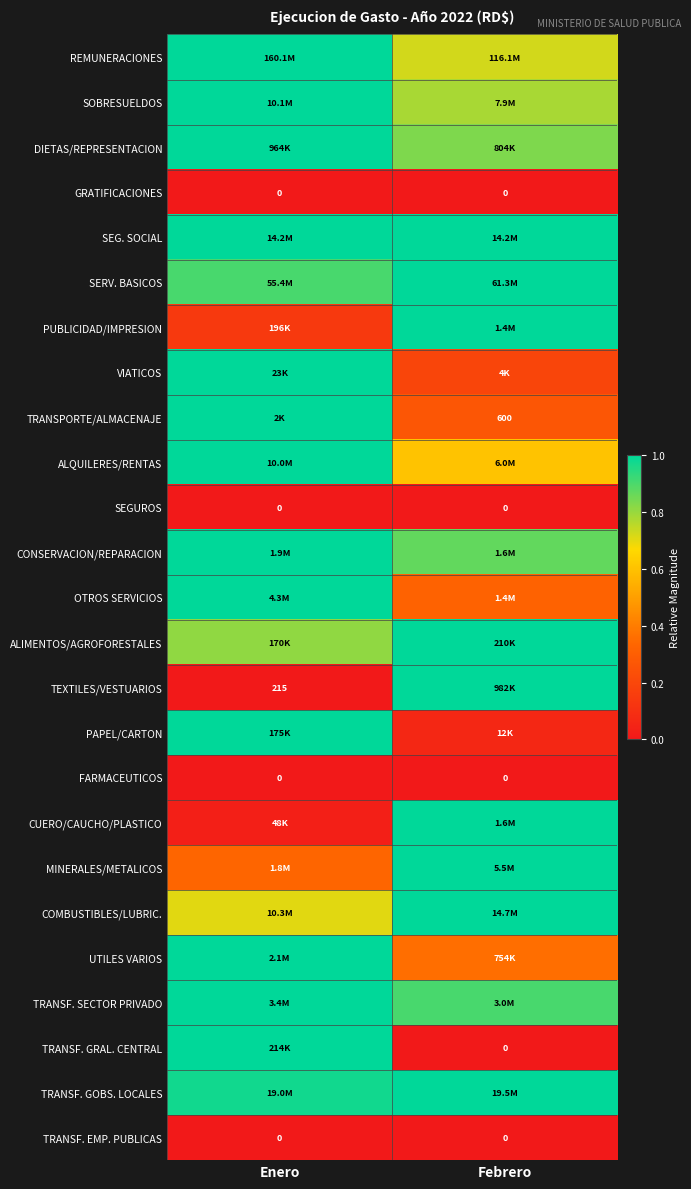

Is the value of GRATIFICACIONES at Febrero greater than the value of SEGUROS at Enero?

No